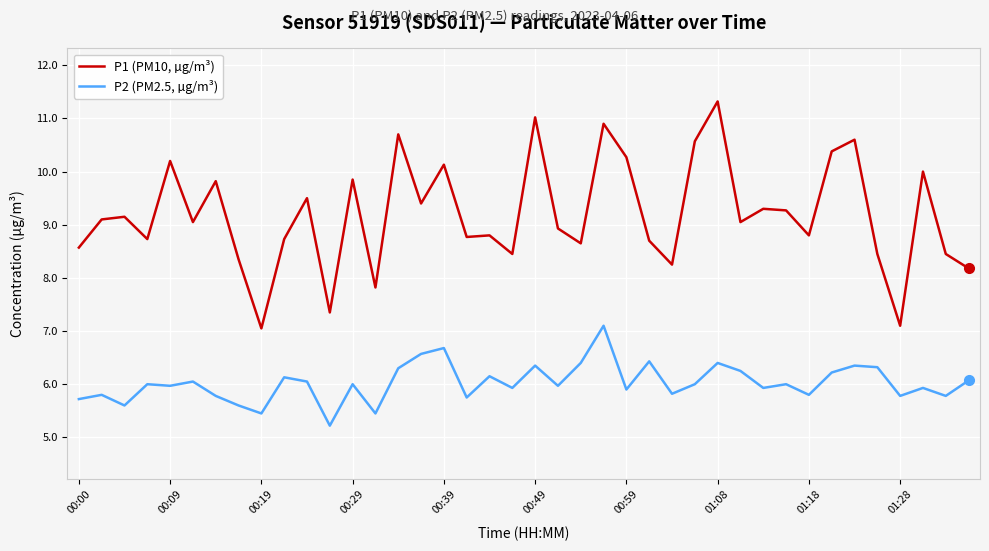

Which series has the largest total across all categories?

P1 (PM10, µg/m³)